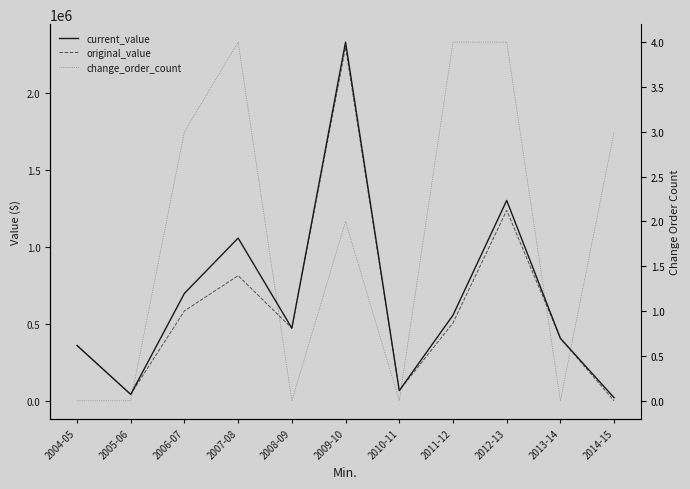

Which series has the largest range (max minus min)?

current_value